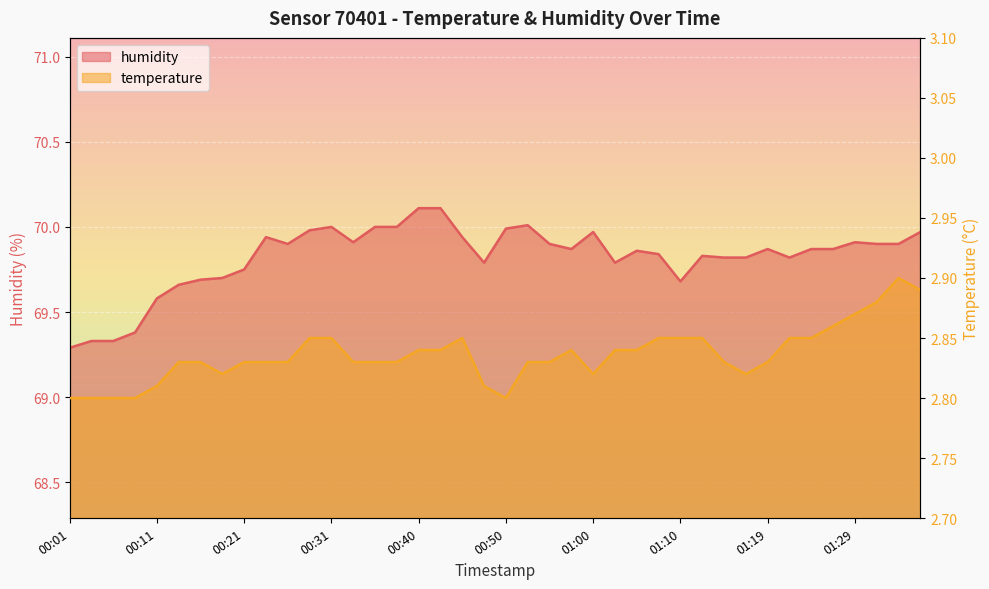

Is the value of temperature at 00:28 greater than the value of humidity at 00:03?

No